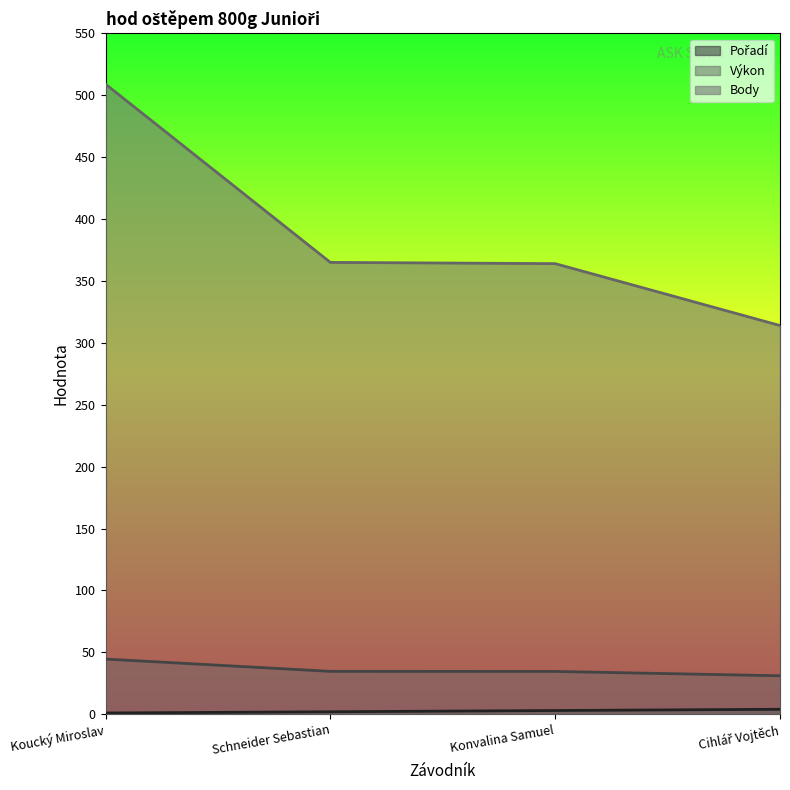

How many series are shown in this chart?

3